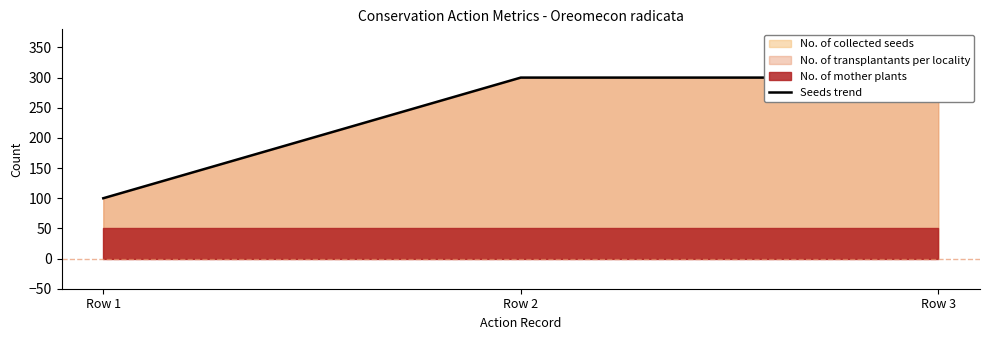

How many lines are shown in the chart?

1